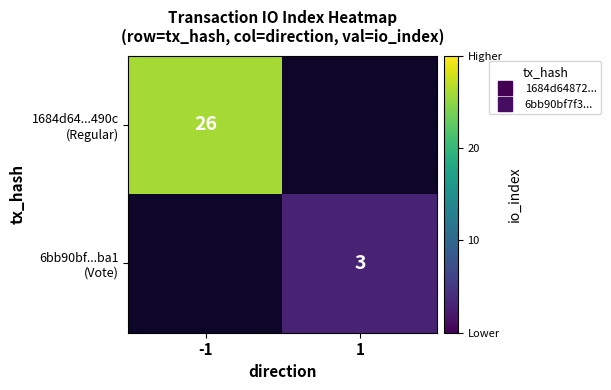

At which label is 1684d64...490c (Regular) closest to 26?

-1